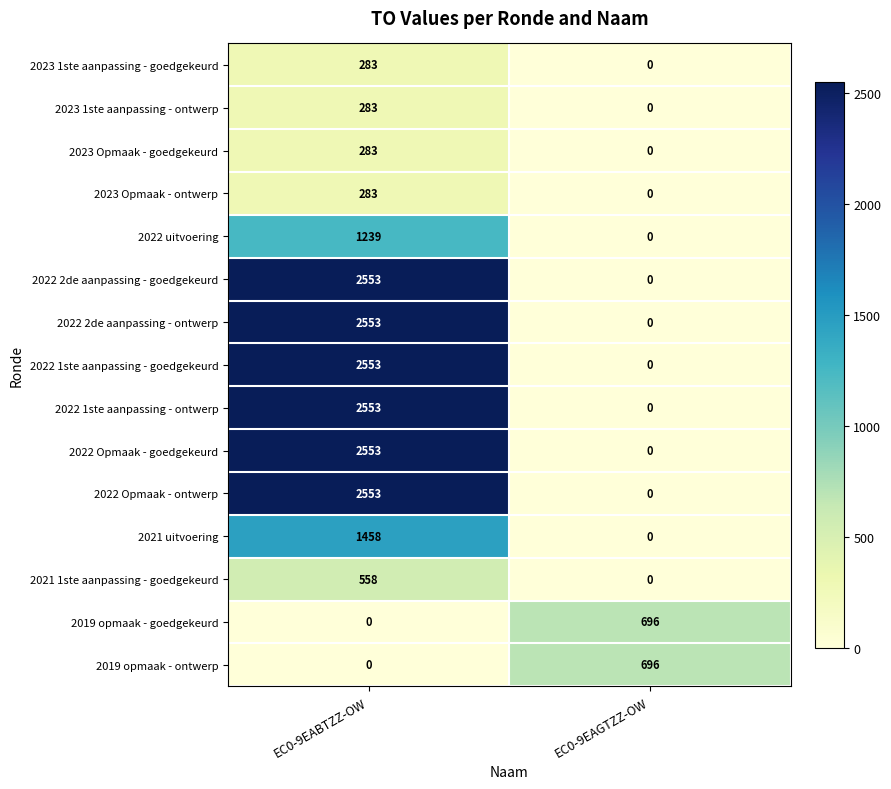

The 2022 1ste aanpassing - ontwerp series shows 0 at EC0-9EAGTZZ-OW. True or false?

True